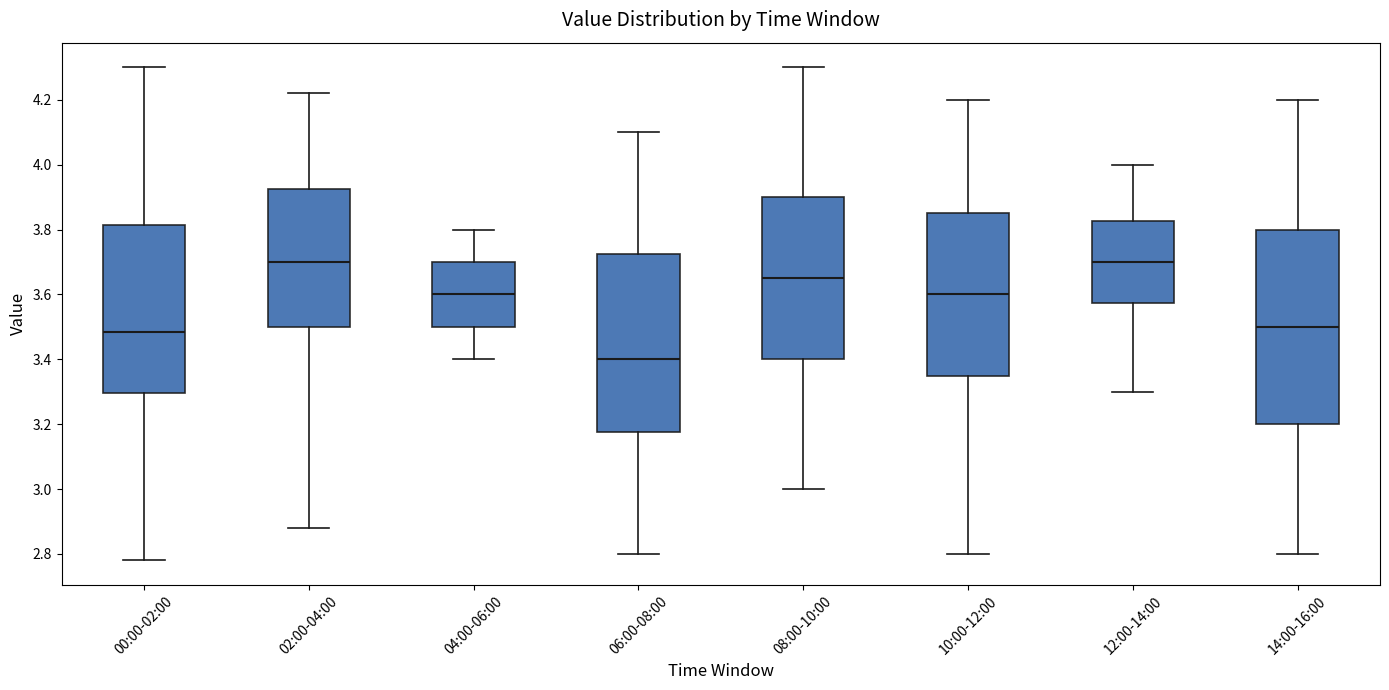

Where is the lower edge of the box for 00:00-02:00 on the y-axis? The values are not printed on the chart, so give them approximately, as read against the axis.

3.30